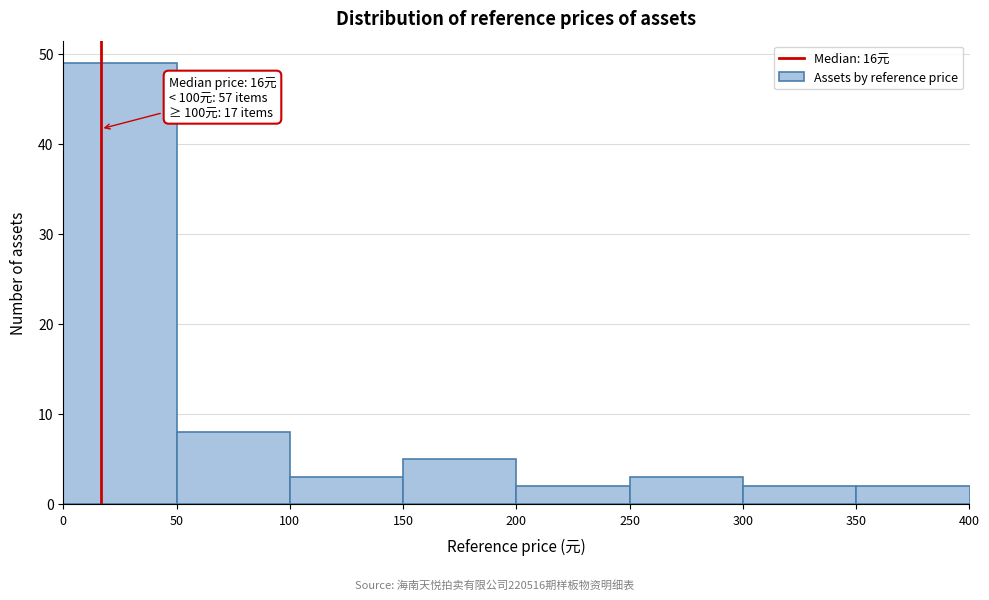

Over which range of the x-axis is the bar tallest?

0 to 50